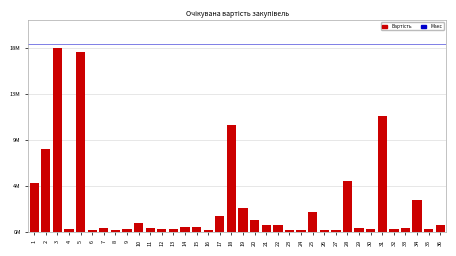

Are the bars horizontal?

No